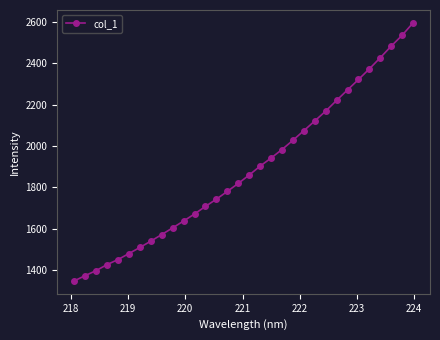

What is the value of the 30th point from the left?

2484.2